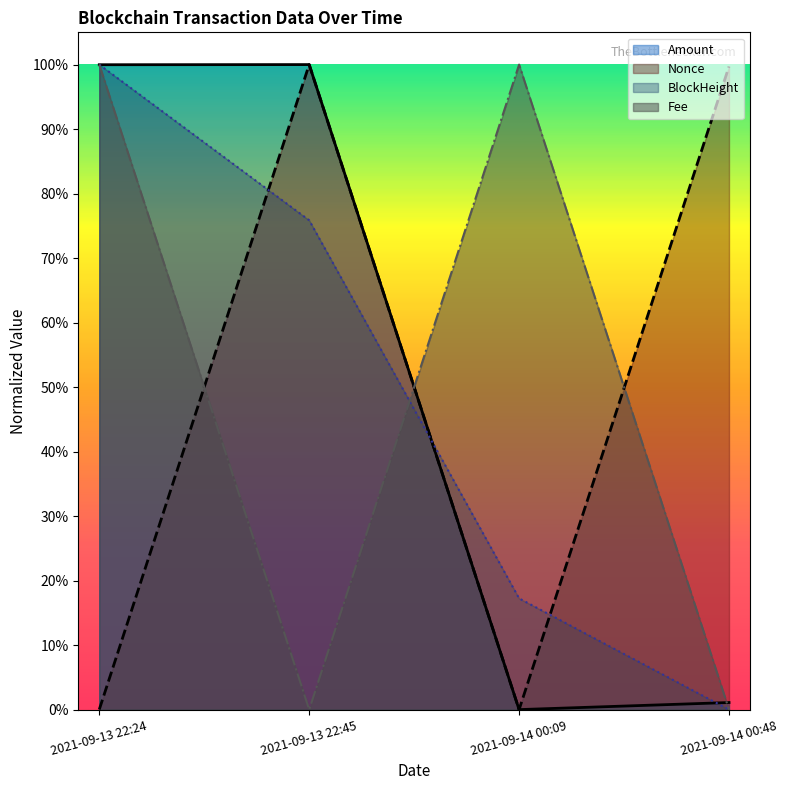

Is the value of Fee at 2021-09-14 00:48 greater than the value of Amount at 2021-09-13 22:24?

No